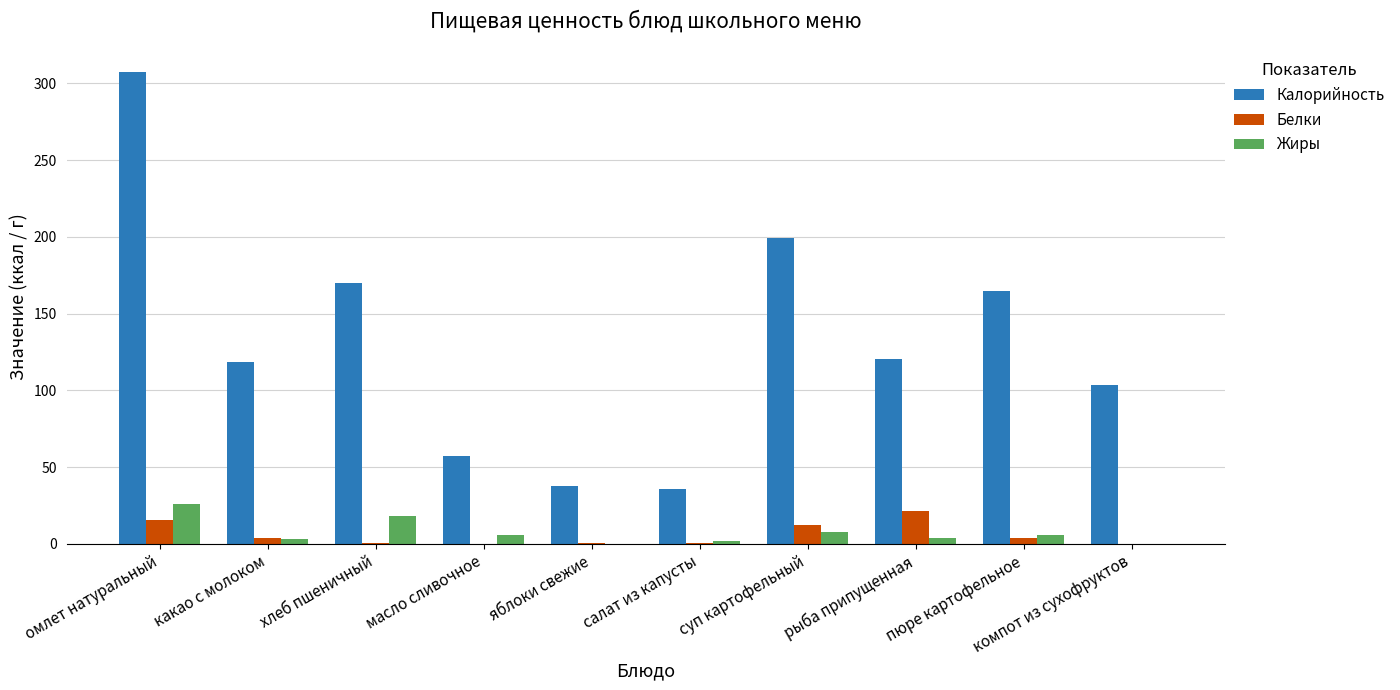

How many distinct data groups are displayed?

3